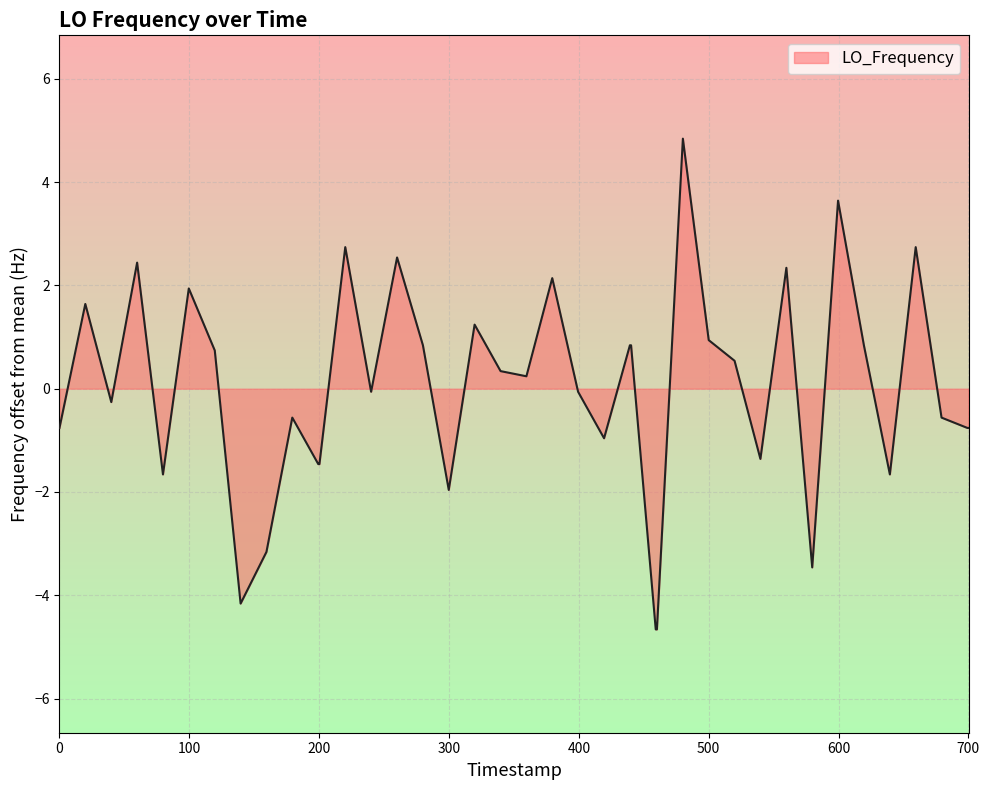

What is the greatest value displayed?

4.8